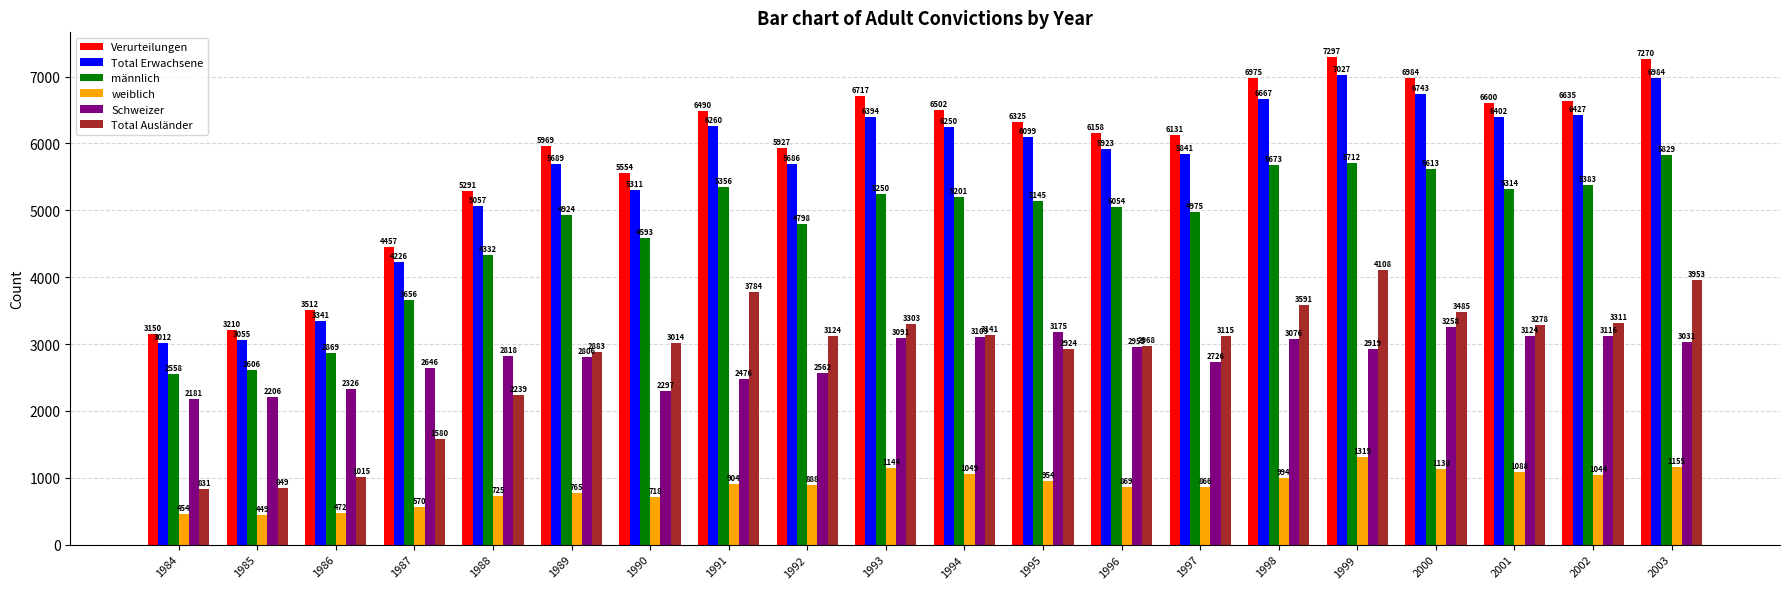

The value of Total Ausländer at 1997 is 5429. True or false?

False